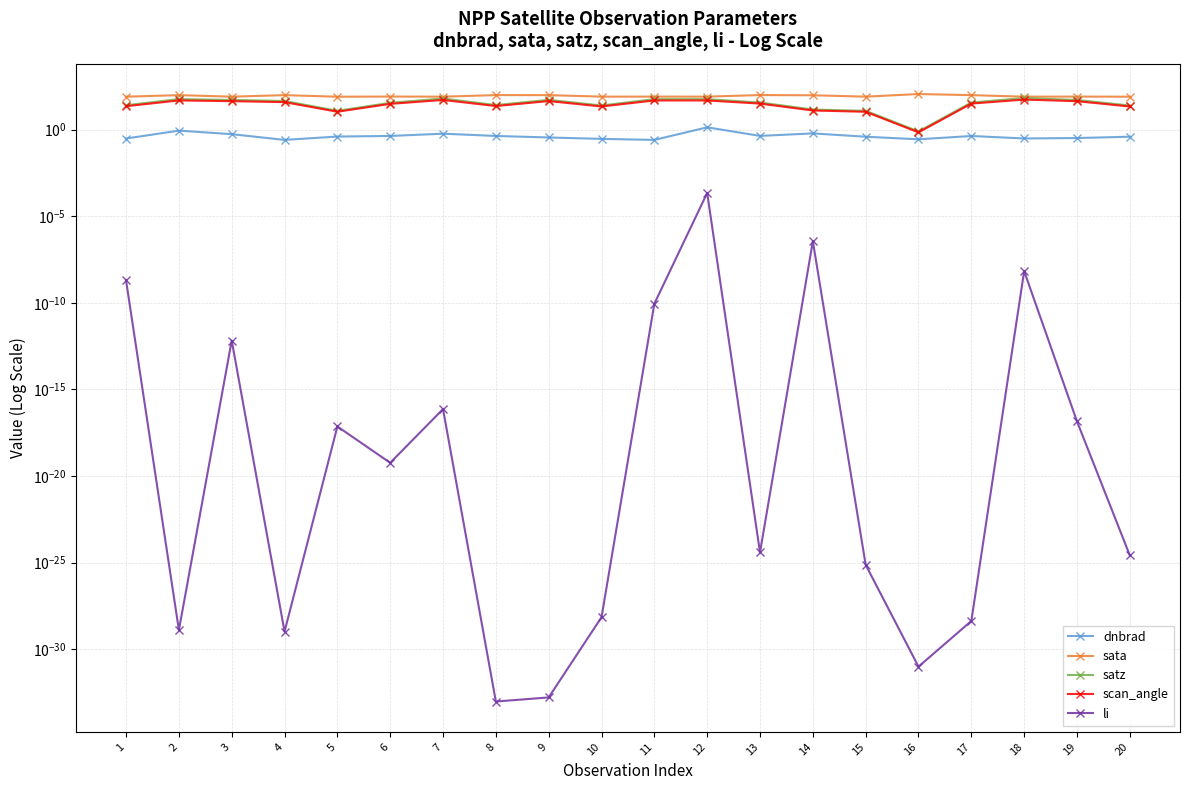

Reading right to left, extract all data points from this chart.

dnbrad: 20=0.4	19=0.3	18=0.3	17=0.4	16=0.3	15=0.4	14=0.6	13=0.4	12=1.4	11=0.3	10=0.3	9=0.4	8=0.4	7=0.6	6=0.4	5=0.4	4=0.3	3=0.5	2=0.9	1=0.3
sata: 20=79.3	19=80.7	18=79.8	17=97.8	16=113.2	15=79.9	14=96.0	13=98.8	12=80.3	11=80.4	10=80.2	9=97.9	8=98.3	7=79.8	6=81.2	5=79.3	4=97.7	3=79.9	2=97.9	1=79.7
satz: 20=24.6	19=51.3	18=66.5	17=36.5	16=0.8	15=12.1	14=14.4	13=36.6	12=57.3	11=57.3	10=24.7	9=52.2	8=26.1	7=62.3	6=35.2	5=12.2	4=44.8	3=51.7	2=57.7	1=25.6
scan_angle: 20=21.6	19=43.7	18=54.2	17=31.8	16=0.7	15=10.7	14=12.7	13=31.8	12=48.1	11=48.2	10=21.7	9=44.4	8=23.0	7=51.6	6=30.7	5=10.8	4=38.6	3=44.0	2=48.4	1=22.4
li: 20=0.0	19=0.0	18=0.0	17=0.0	16=0.0	15=0.0	14=0.0	13=0.0	12=0.0	11=0.0	10=0.0	9=0.0	8=0.0	7=0.0	6=0.0	5=0.0	4=0.0	3=0.0	2=0.0	1=0.0